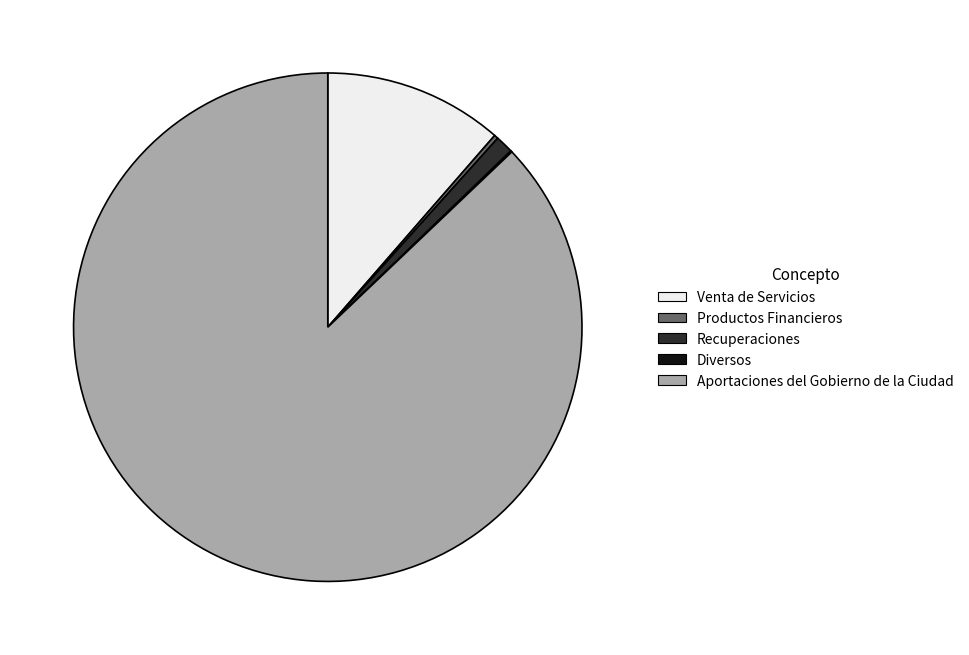

What is the largest slice in the pie chart?

Aportaciones del Gobierno de la Ciudad